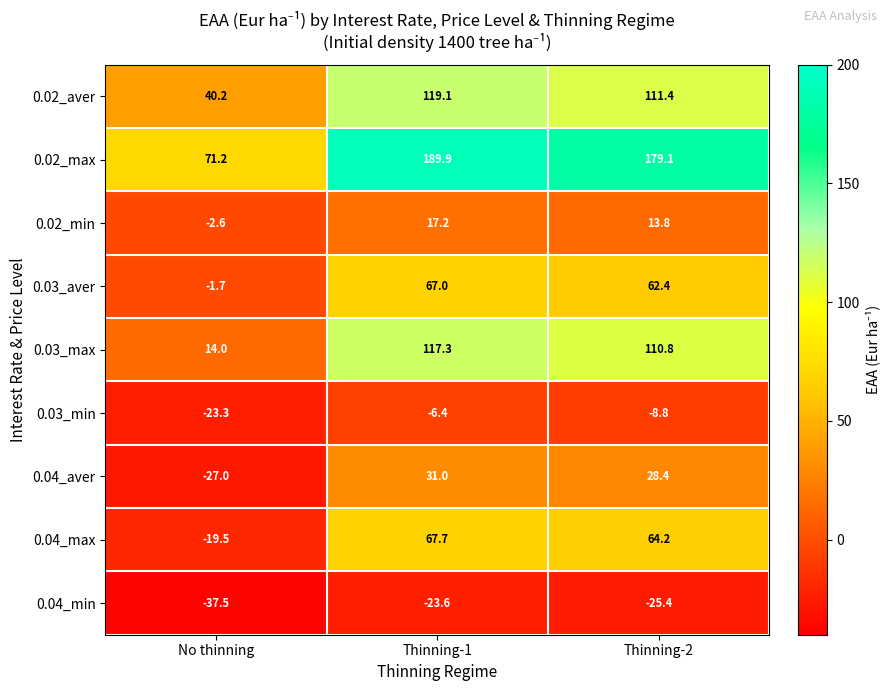

Which series has the largest range (max minus min)?

0.02_max